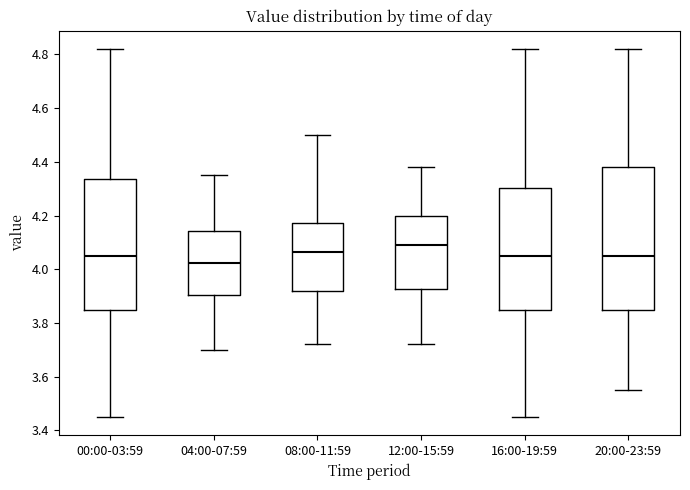

Which box is the tallest, from its lower edge to its upper edge?

20:00-23:59